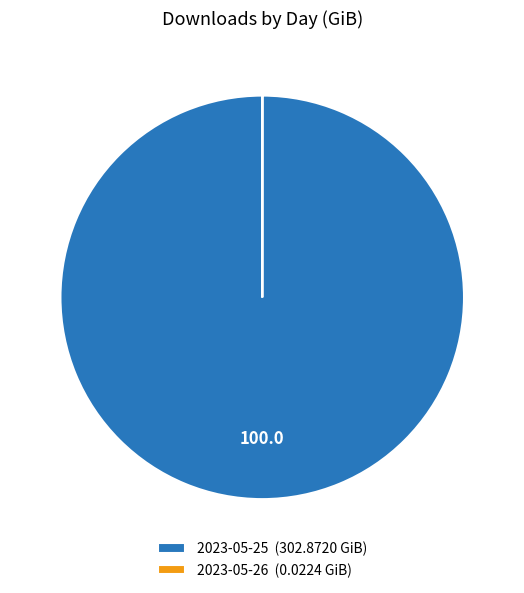

Is there a majority slice in this chart?

Yes